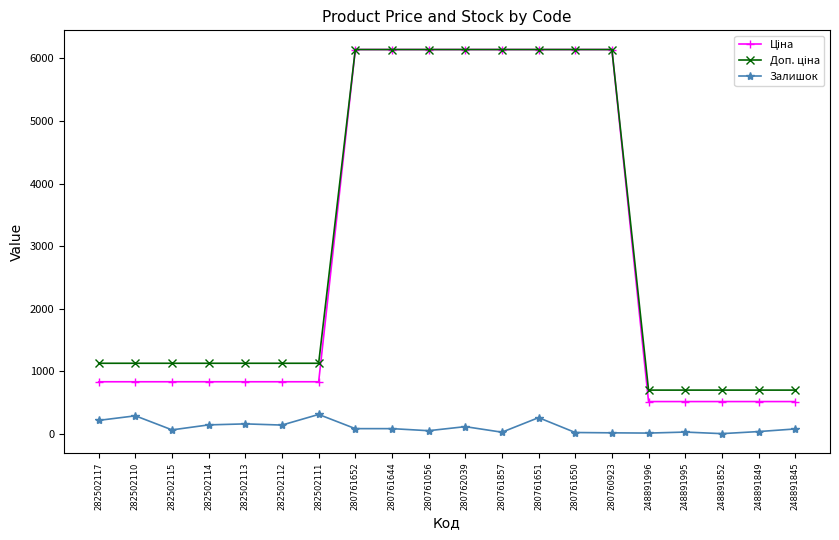

True or false: Залишок and Доп. ціна intersect in this chart.

False